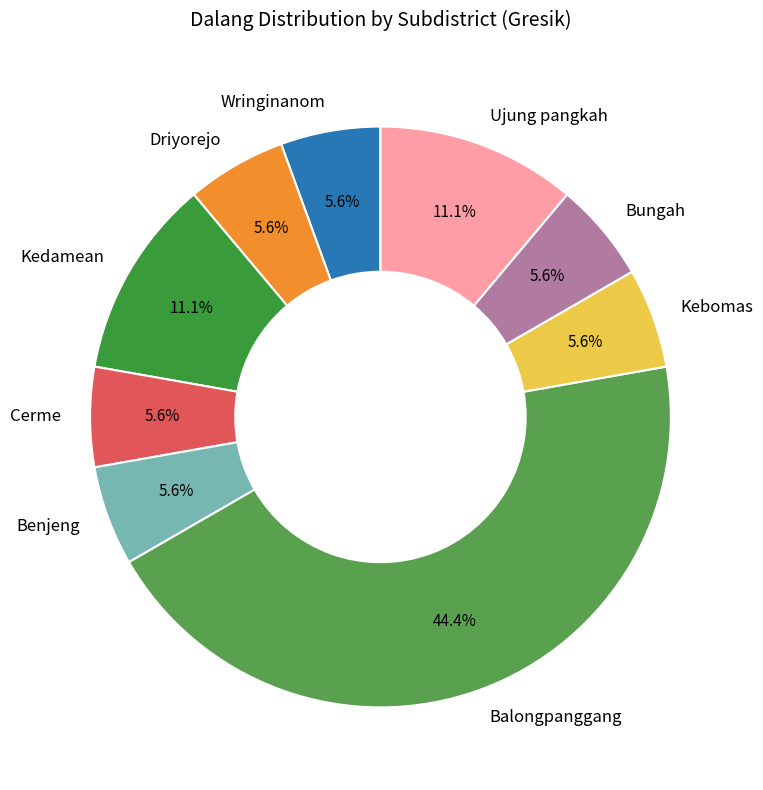

What percentage is the Wringinanom slice, to the nearest percent?

6%